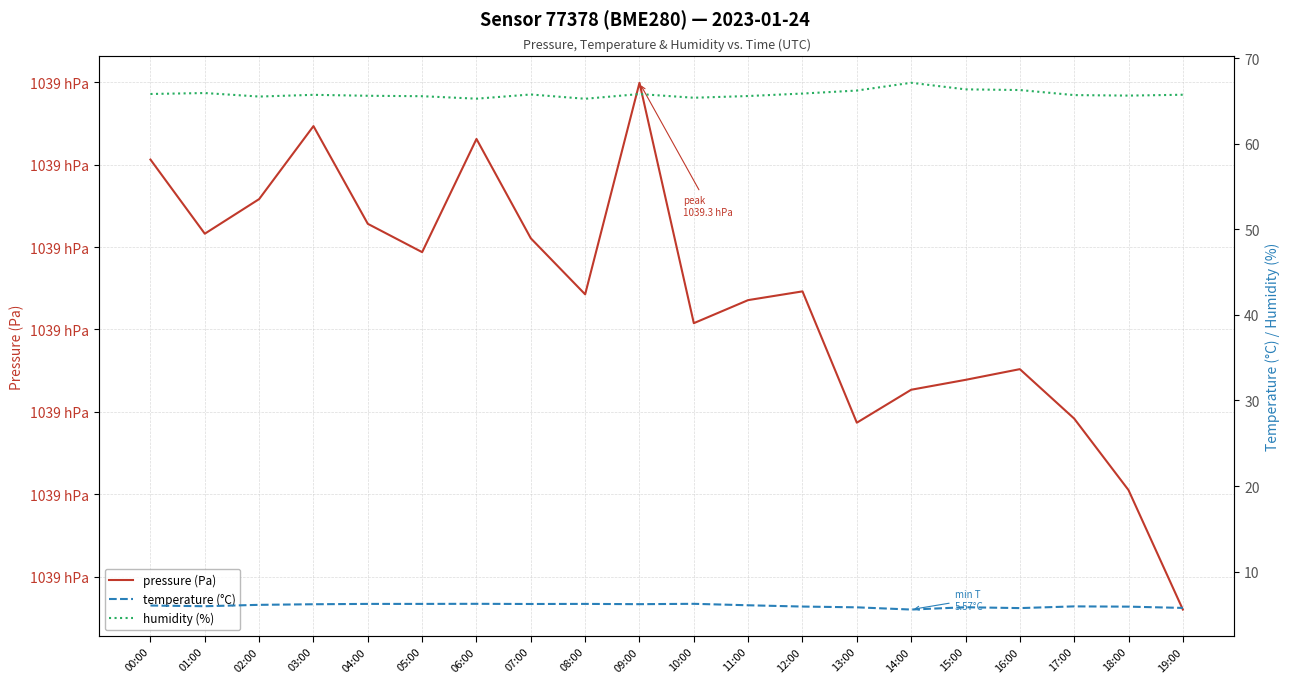

Rank the series by their maximum value, from lowest to highest.

temperature (°C), humidity (%), pressure (Pa)